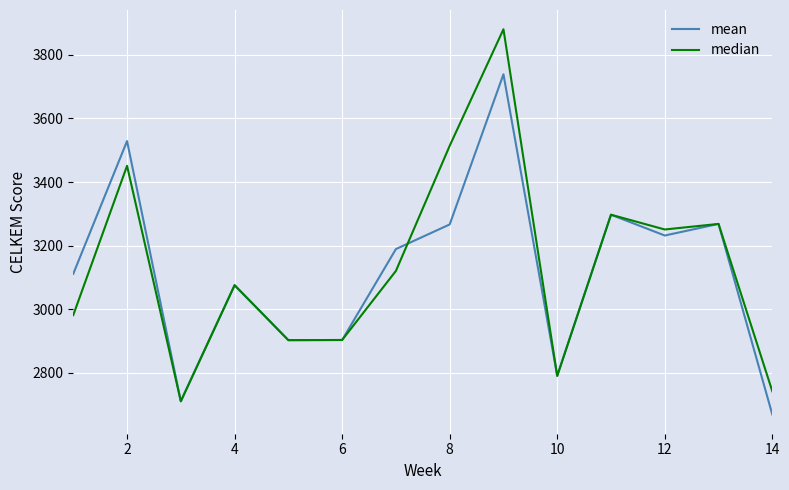

Rank the series by their maximum value, from lowest to highest.

mean, median